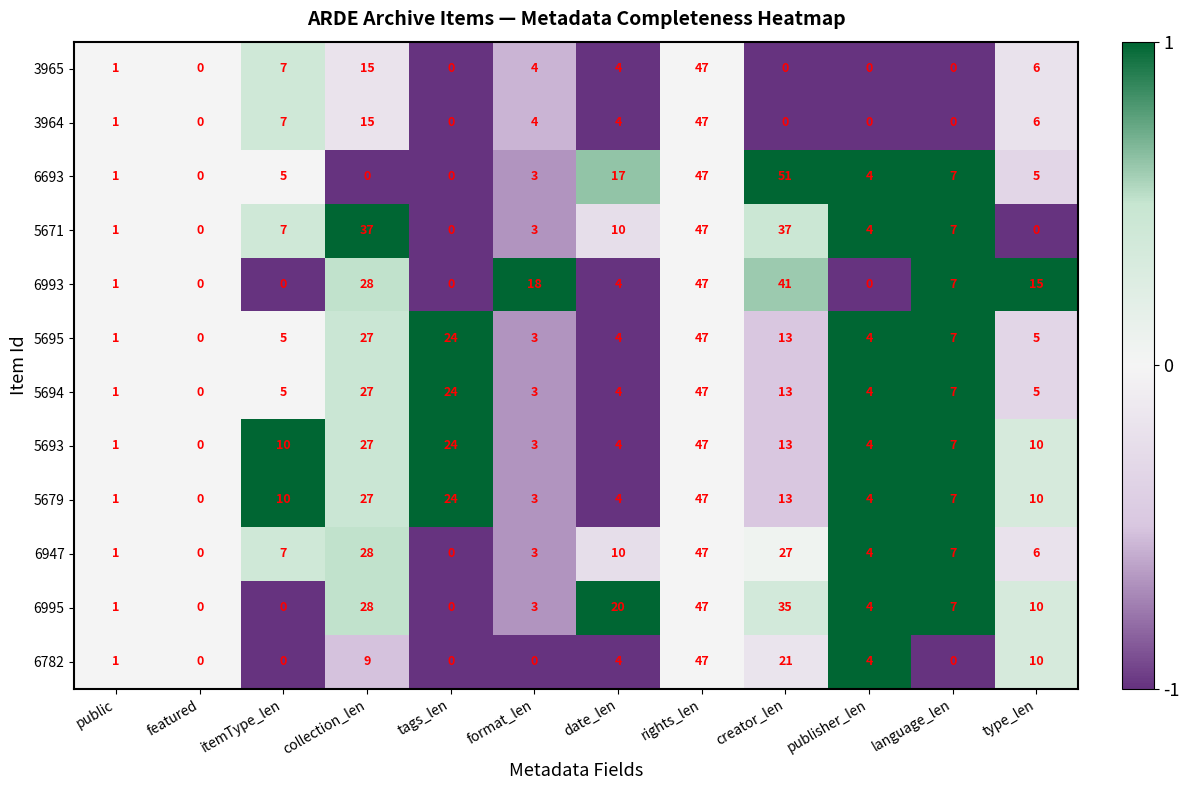

What is the spread (max minus min) of values at format_len?

18